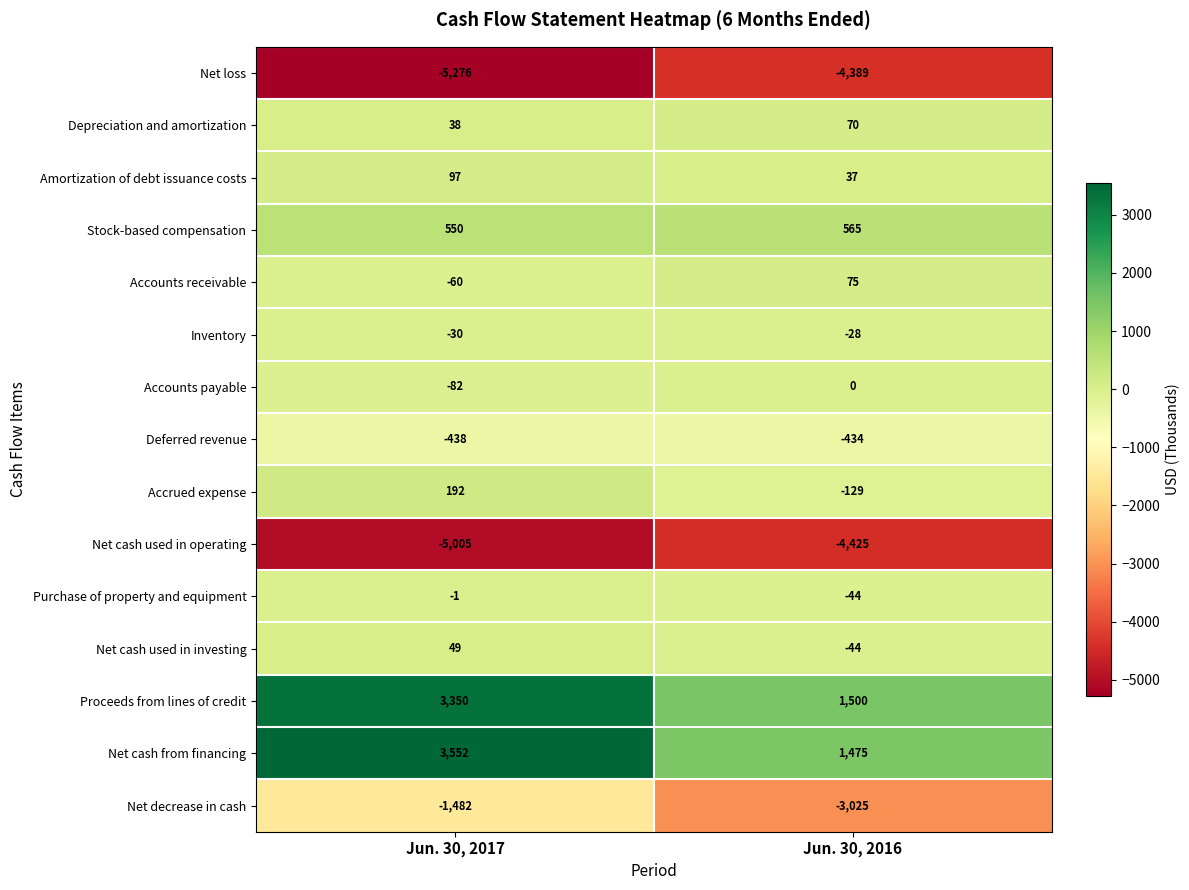

Reading left to right, transcribe all the data shown in this chart.

Net loss: -5276	-4389
Depreciation and amortization: 38	70
Amortization of debt issuance costs: 97	37
Stock-based compensation: 550	565
Accounts receivable: -60	75
Inventory: -30	-28
Accounts payable: -82	0
Deferred revenue: -438	-434
Accrued expense: 192	-129
Net cash used in operating: -5005	-4425
Purchase of property and equipment: -1	-44
Net cash used in investing: 49	-44
Proceeds from lines of credit: 3350	1500
Net cash from financing: 3552	1475
Net decrease in cash: -1482	-3025